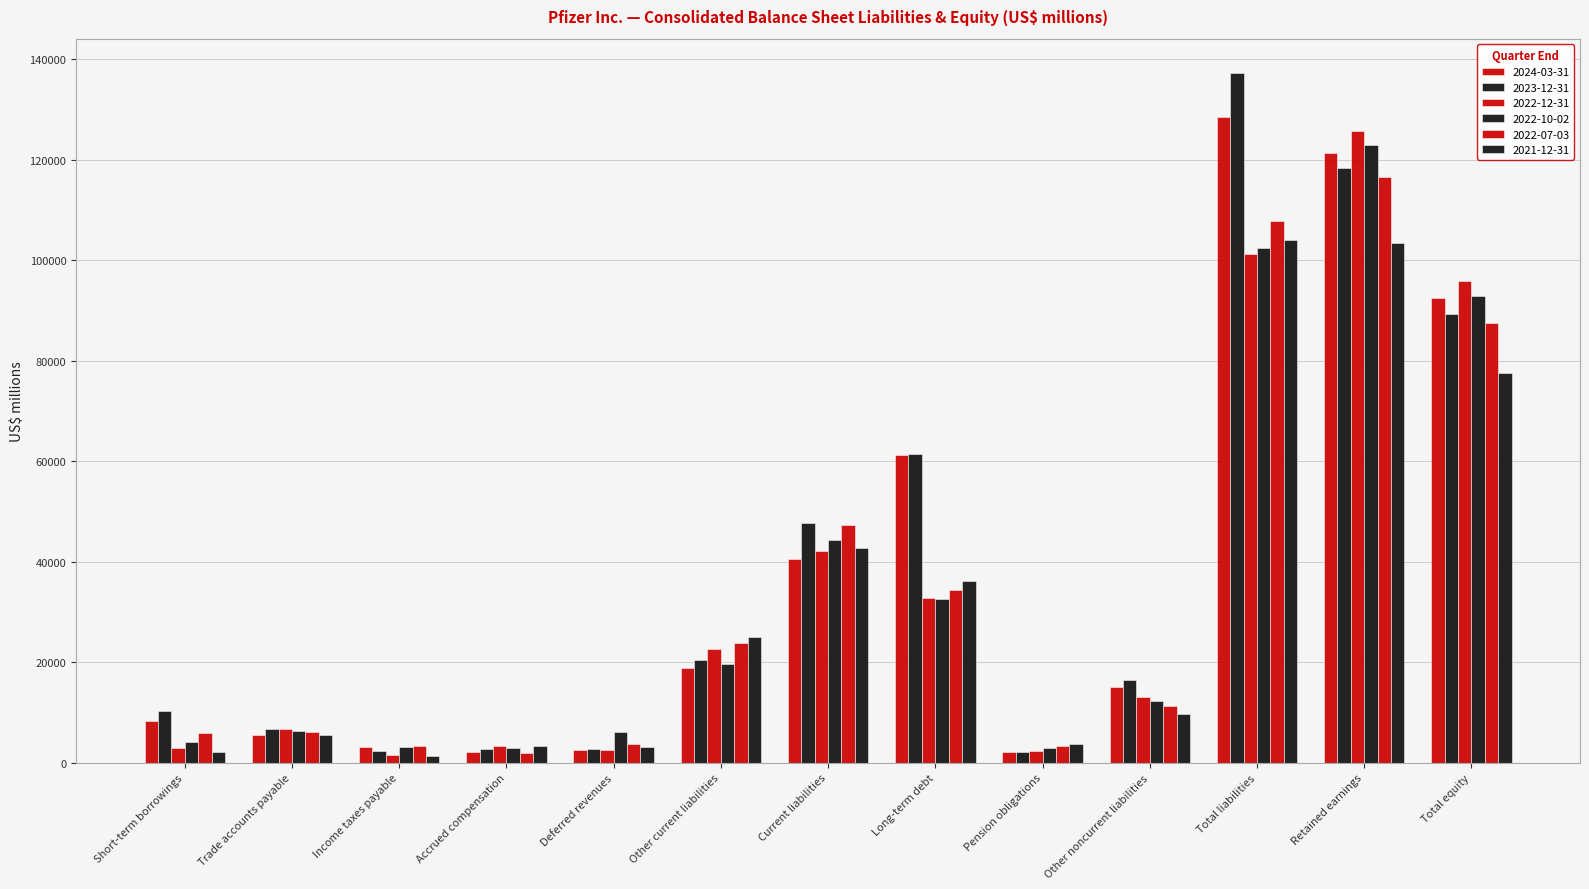

What is the smallest value displayed?

1266